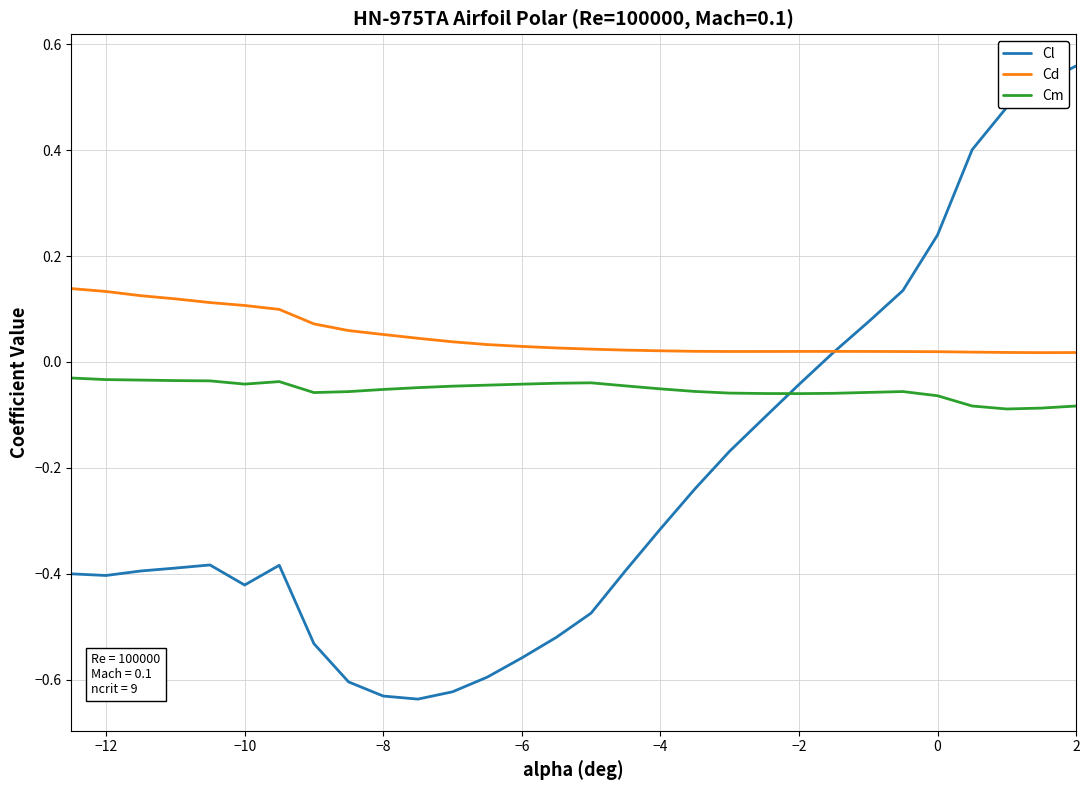

Which series has the widest spread of values?

Cl